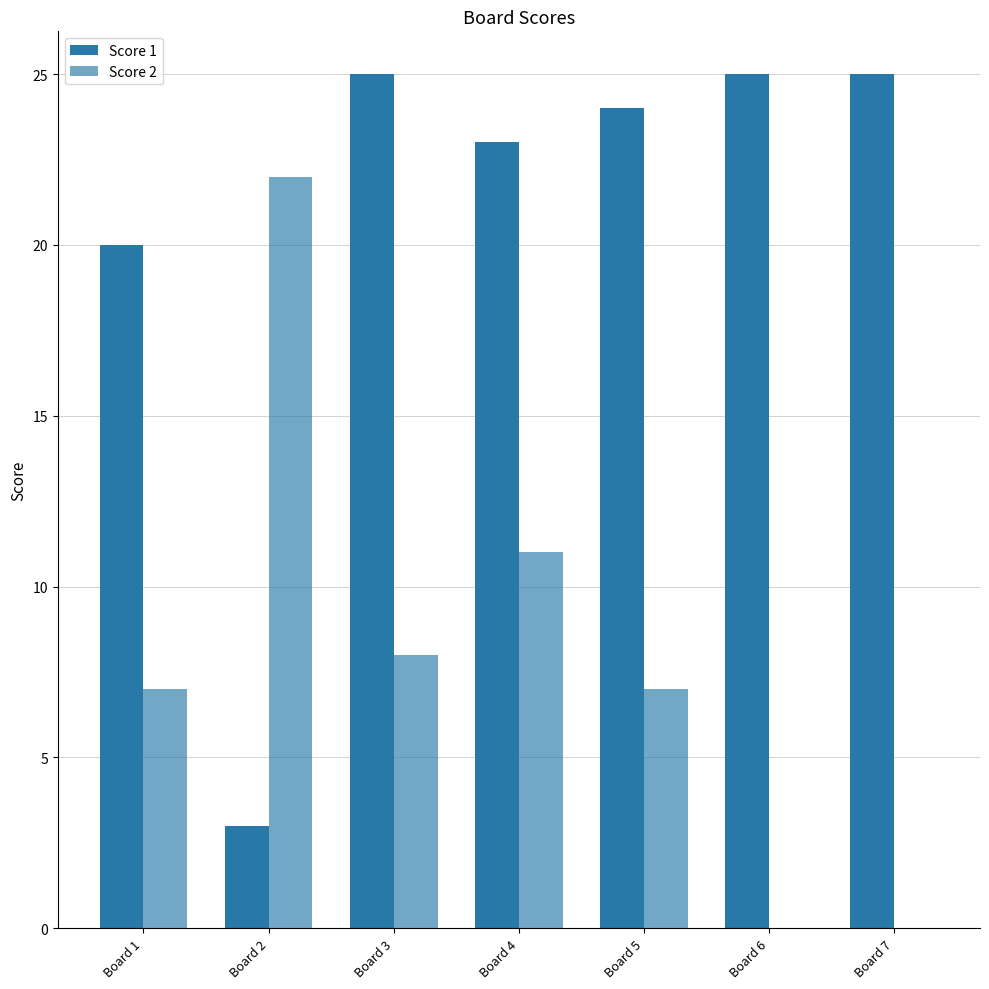

What is the approximate value of Score 1 at Board 7, to the nearest 10?

20